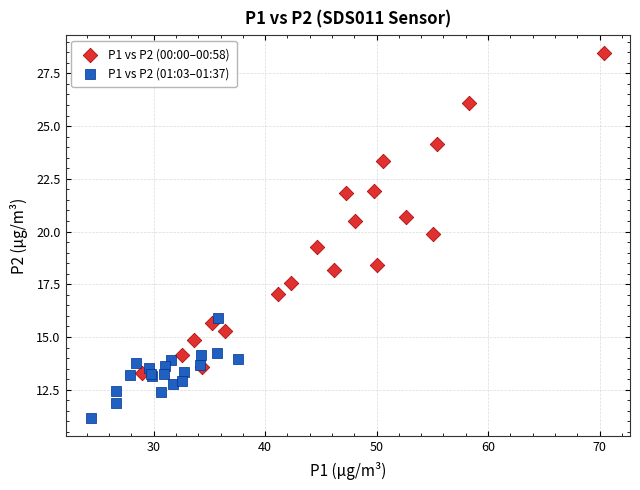

Which series has the widest spread of Y values?

P1 vs P2 (00:00–00:58)